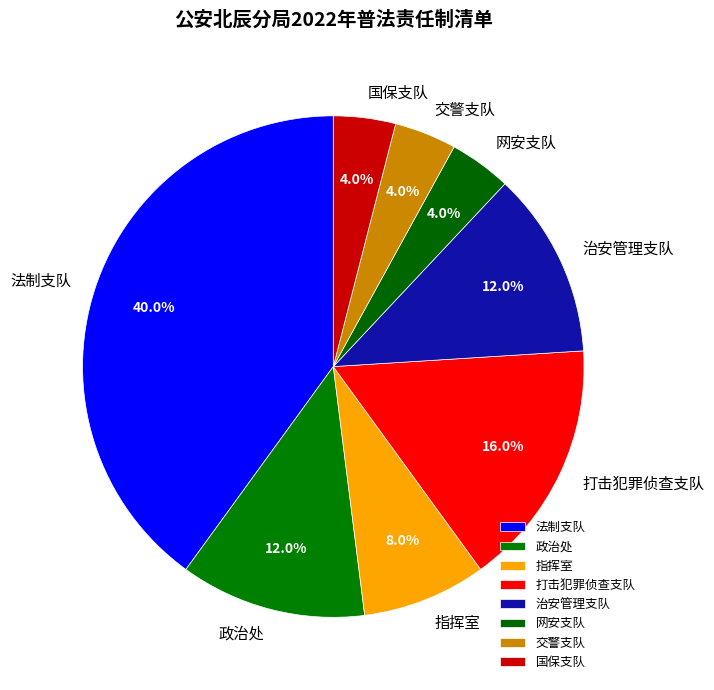

Count the number of slices in the pie.

8